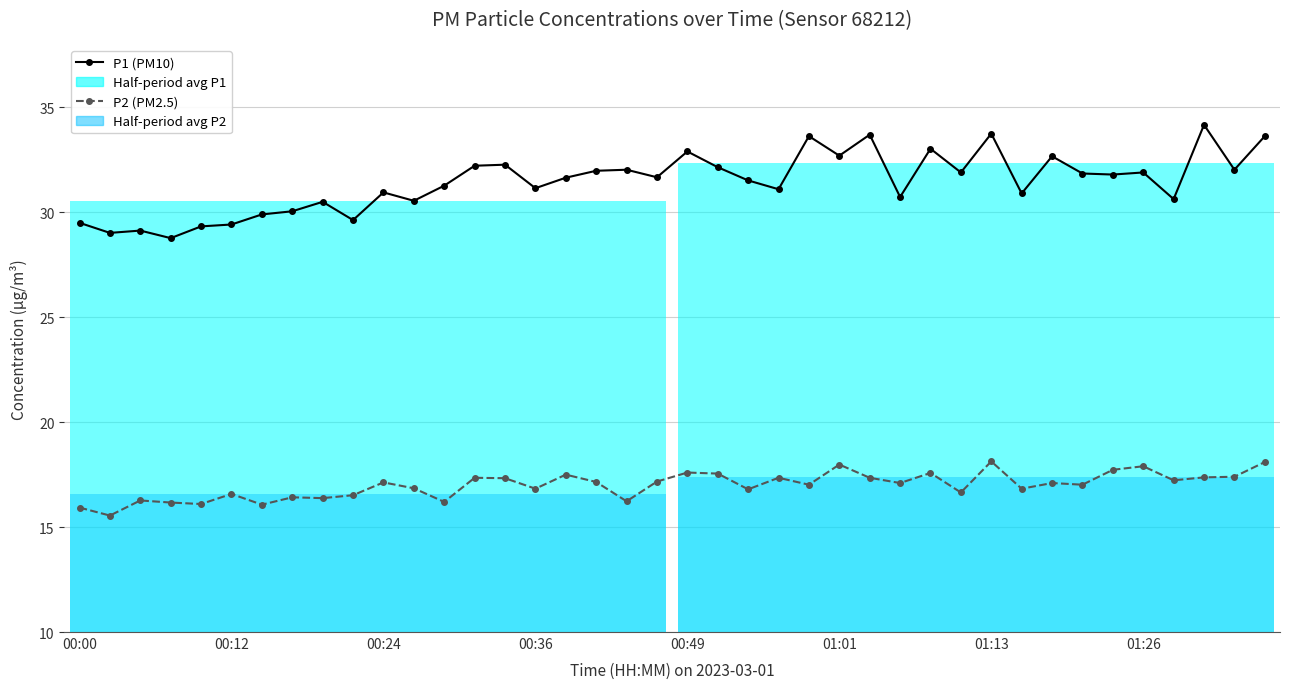

What position from the left is 27?

28